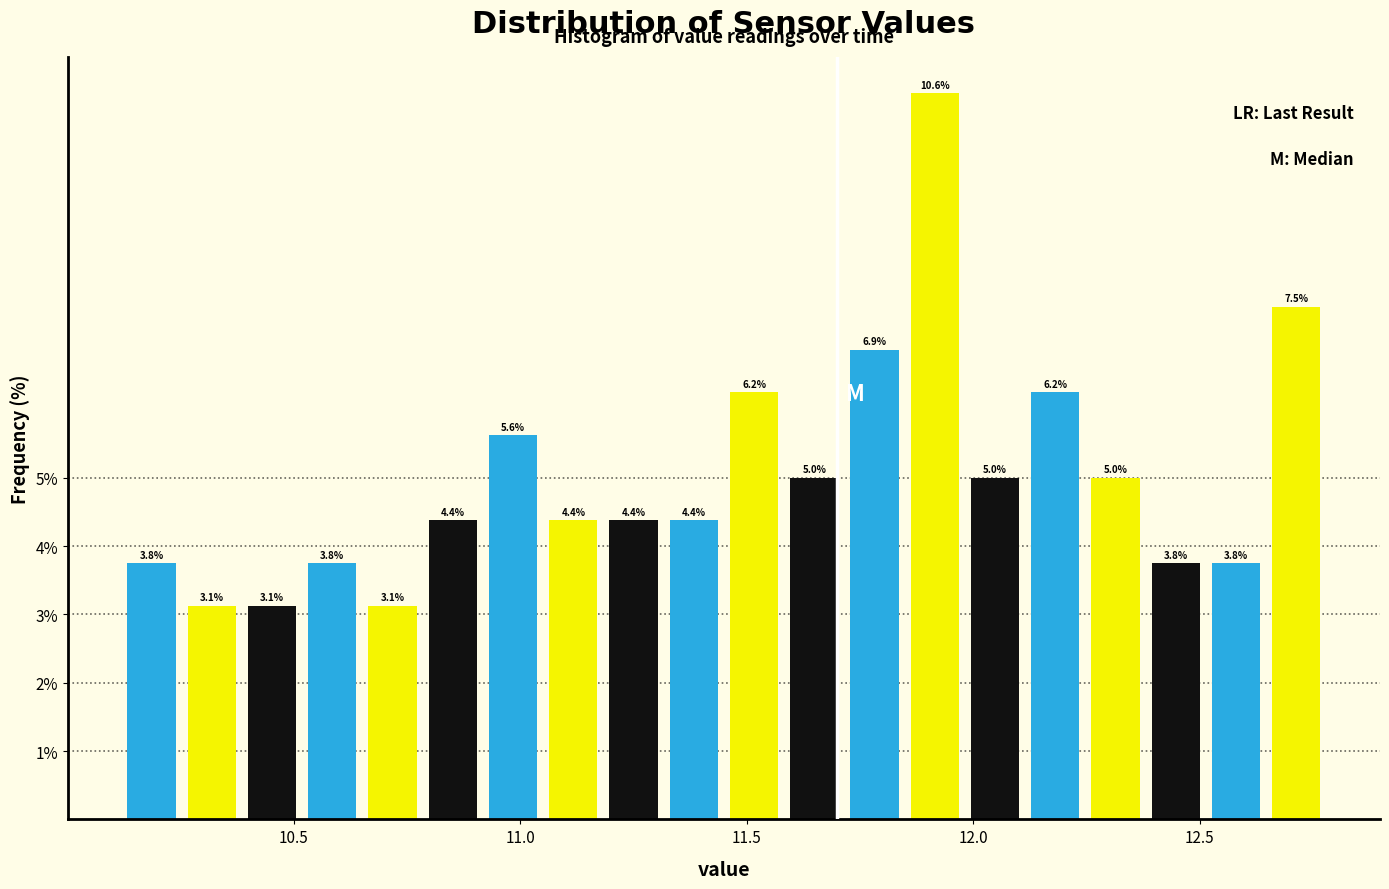

Around what value on the x-axis is the tallest bar? Give the approximate position of its centre, as read against the axis.

11.90